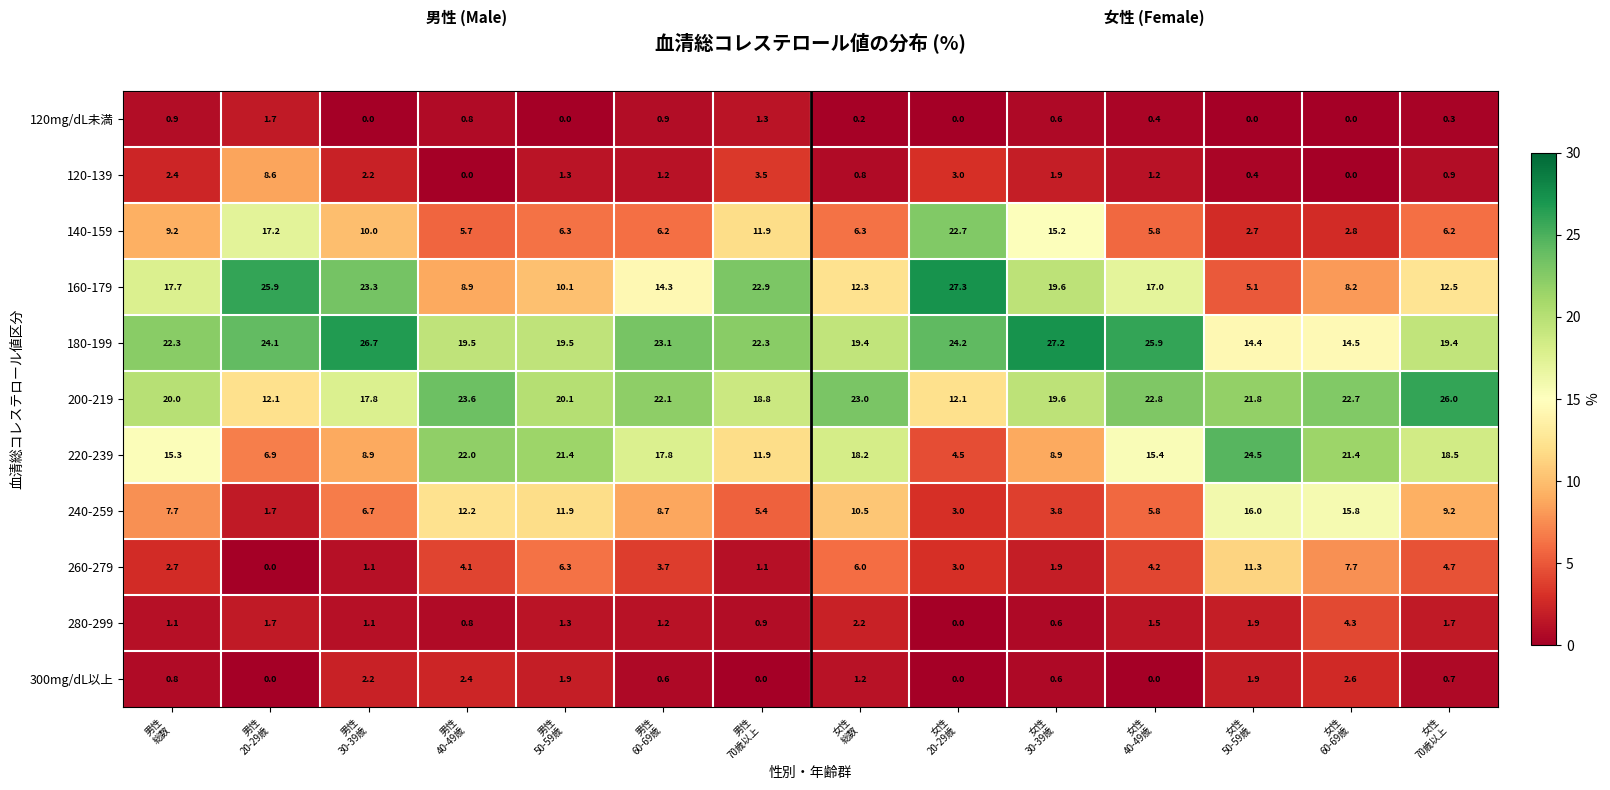

List the series in order of their peak value, lowest first.

120mg/dL未満, 300mg/dL以上, 280-299, 120-139, 260-279, 240-259, 140-159, 220-239, 200-219, 180-199, 160-179